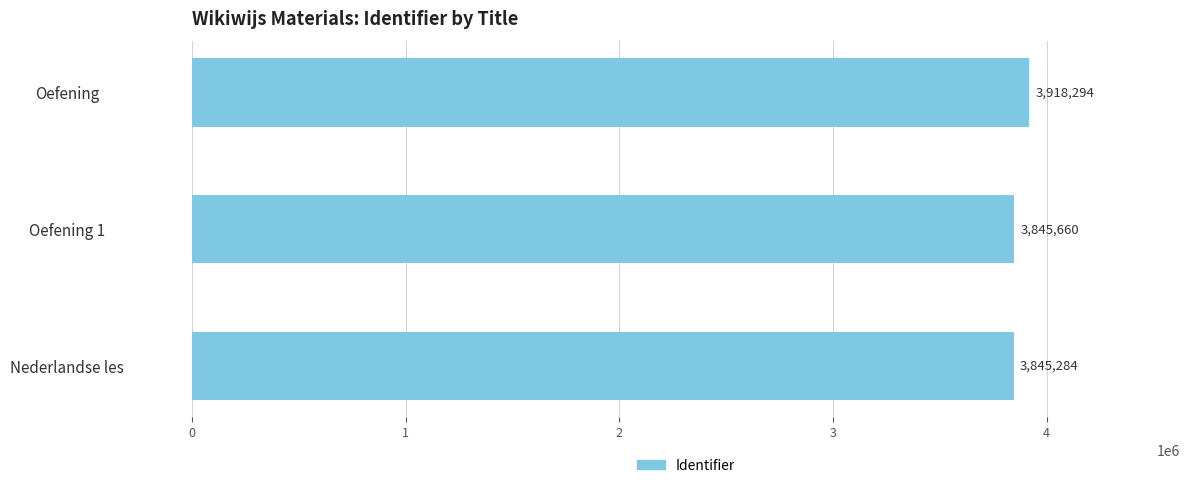

What is the difference between the maximum and minimum values?

73010